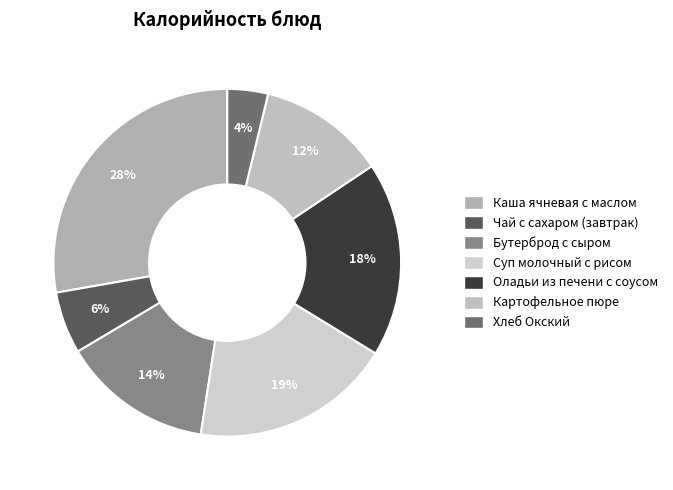

Which slice is the largest?

Каша ячневая с маслом